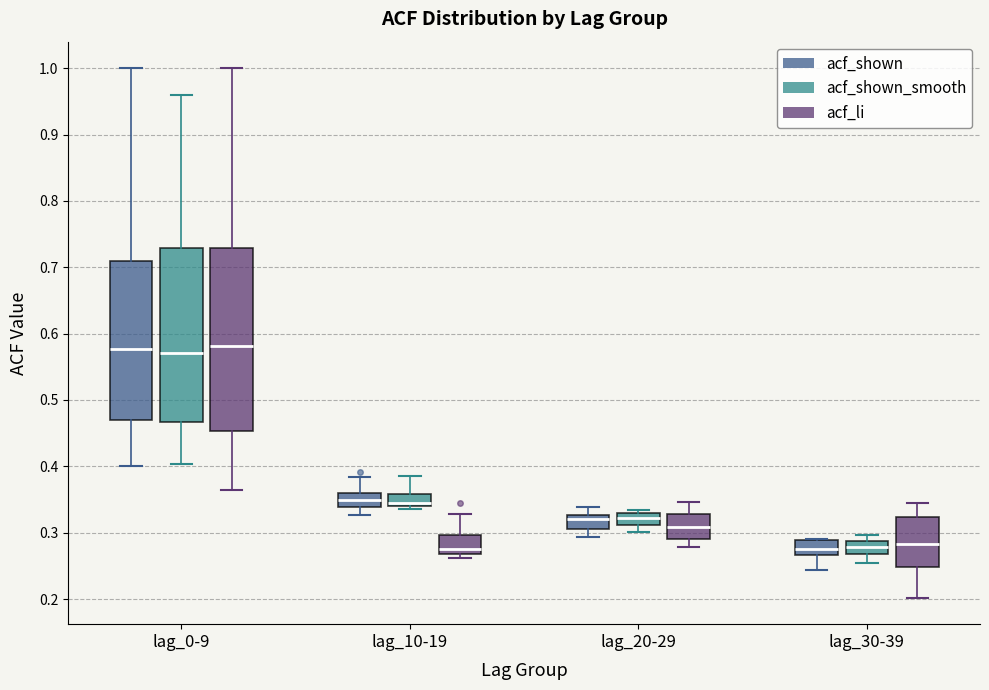

Reading left to right, transcribe this box plot: for each box, give where its median line is, the range the box spans, and where its two whiskers end, as read against the y-axis. The values are not printed on the chart, so give them approximately, as read against the axis.

lag_0-9 (acf_shown): median 0.58, box 0.47 to 0.71, whiskers 0.40 to 1.00
lag_0-9 (acf_shown_smooth): median 0.57, box 0.47 to 0.73, whiskers 0.40 to 0.96
lag_0-9 (acf_li): median 0.58, box 0.45 to 0.73, whiskers 0.36 to 1.00
lag_10-19 (acf_shown): median 0.35, box 0.34 to 0.36, whiskers 0.33 to 0.38
lag_10-19 (acf_shown_smooth): median 0.35, box 0.34 to 0.36, whiskers 0.34 (just below the box's lower edge) to 0.39
lag_10-19 (acf_li): median 0.28, box 0.27 to 0.30, whiskers 0.26 to 0.33
lag_20-29 (acf_shown): median 0.32, box 0.31 to 0.33, whiskers 0.29 to 0.34
lag_20-29 (acf_shown_smooth): median 0.32, box 0.31 to 0.33, whiskers 0.30 to 0.33 (just above the box's upper edge)
lag_20-29 (acf_li): median 0.31, box 0.29 to 0.33, whiskers 0.28 to 0.35
lag_30-39 (acf_shown): median 0.28, box 0.27 to 0.29, whiskers 0.24 to 0.29
lag_30-39 (acf_shown_smooth): median 0.28, box 0.27 to 0.29, whiskers 0.26 to 0.30
lag_30-39 (acf_li): median 0.28, box 0.25 to 0.32, whiskers 0.20 to 0.34